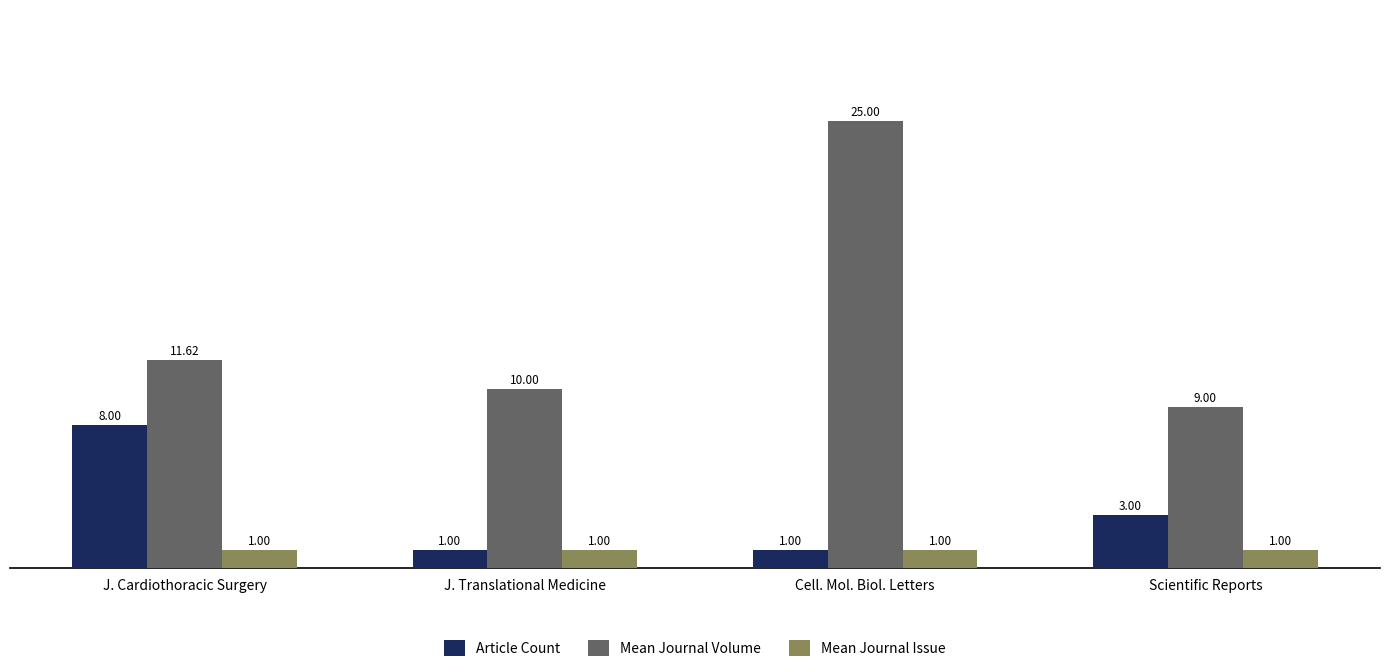

What is the approximate value of Mean Journal Issue at J. Cardiothoracic Surgery?

1.0